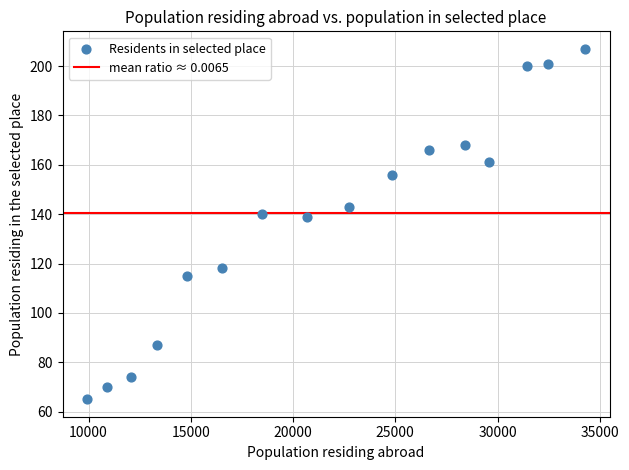

What is the range of X values (max minus min)?

24326